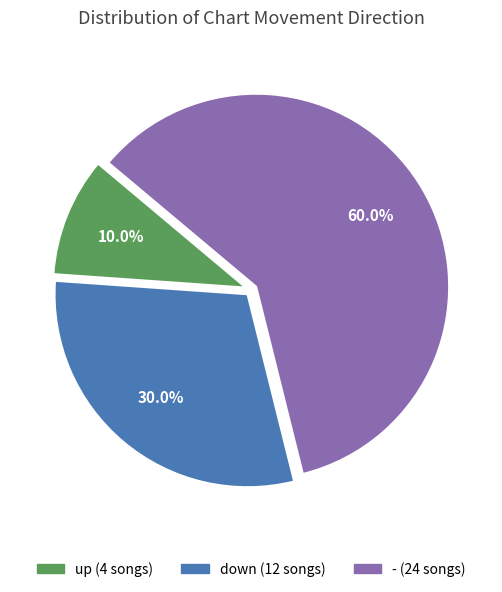

Which category accounts for the majority?

-